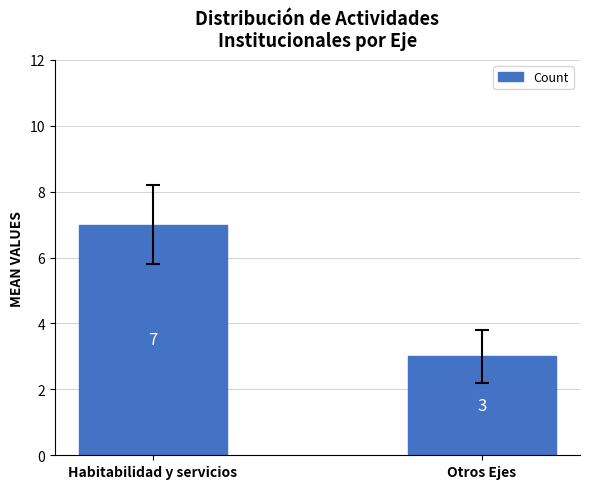

What is the label of the 1st bar from the right?

Otros Ejes